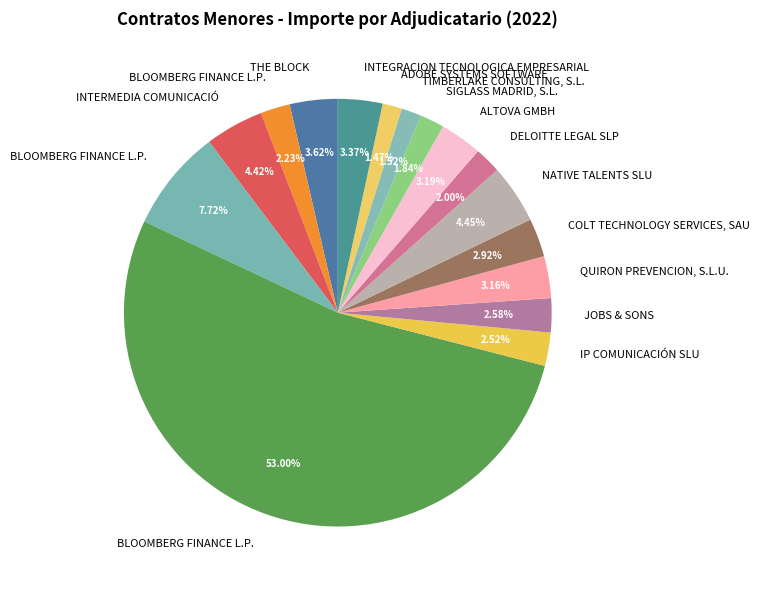

To the nearest percent, what is the average slice percentage?

6%